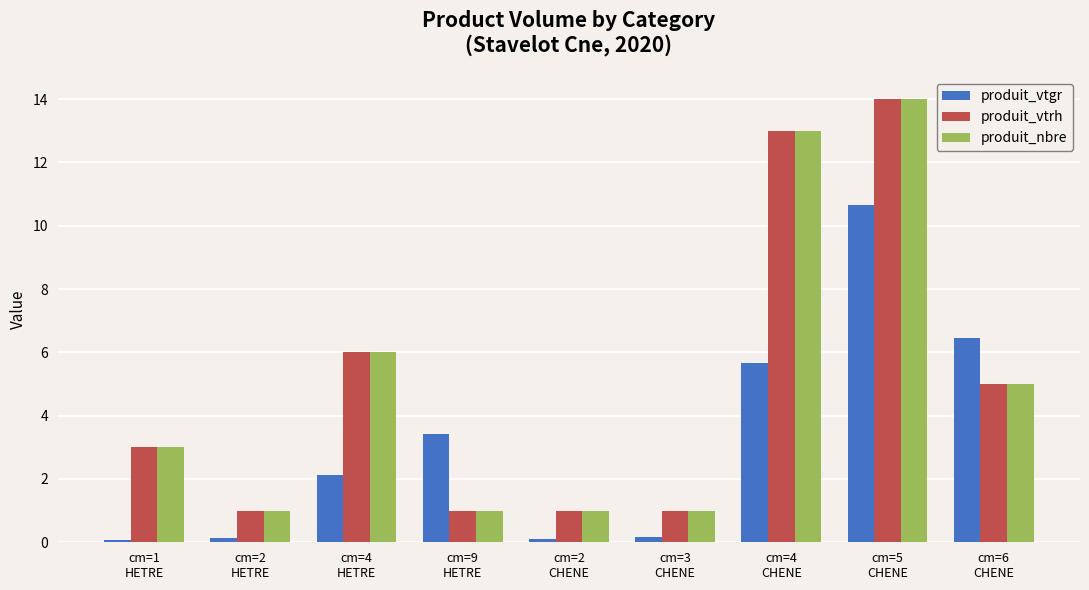

At which category does the chart reach its peak across all series?

cm=5
CHENE